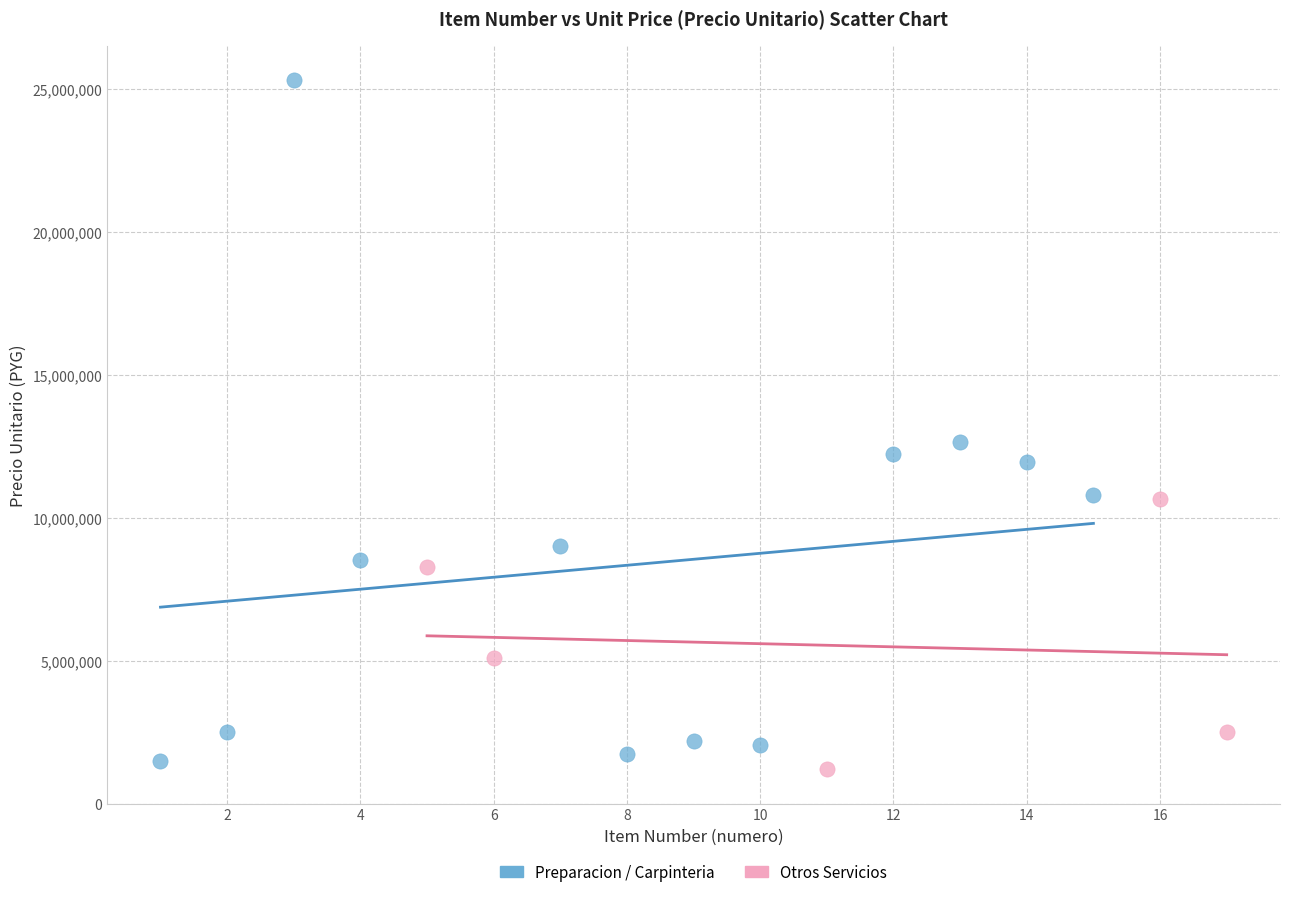

Which series reaches the maximum Y coordinate?

Preparacion / Carpinteria